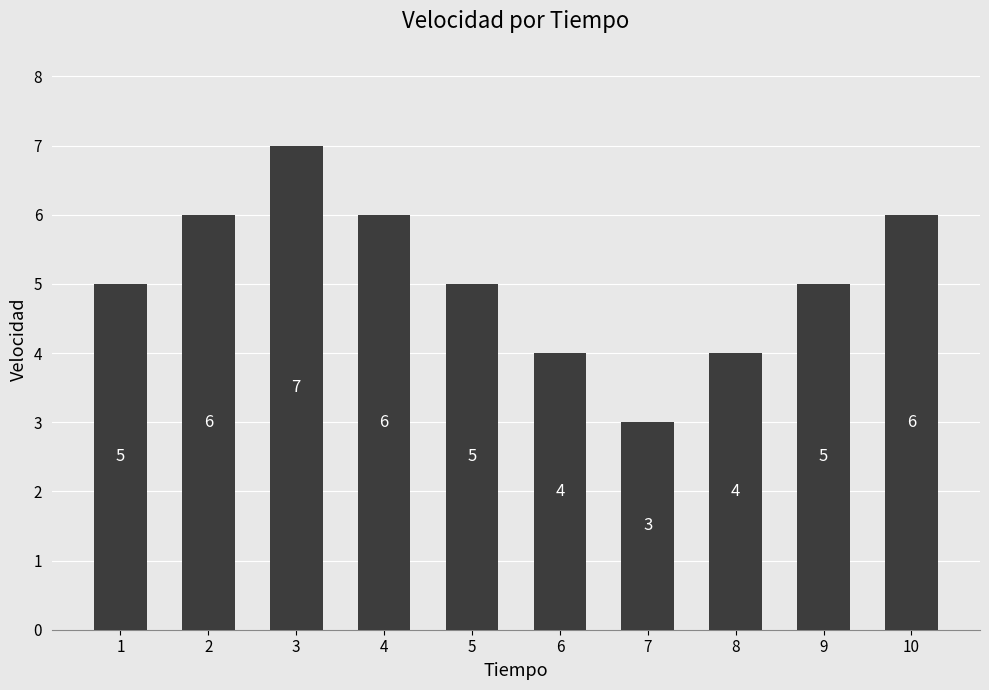

What value does the data have at 5?

5